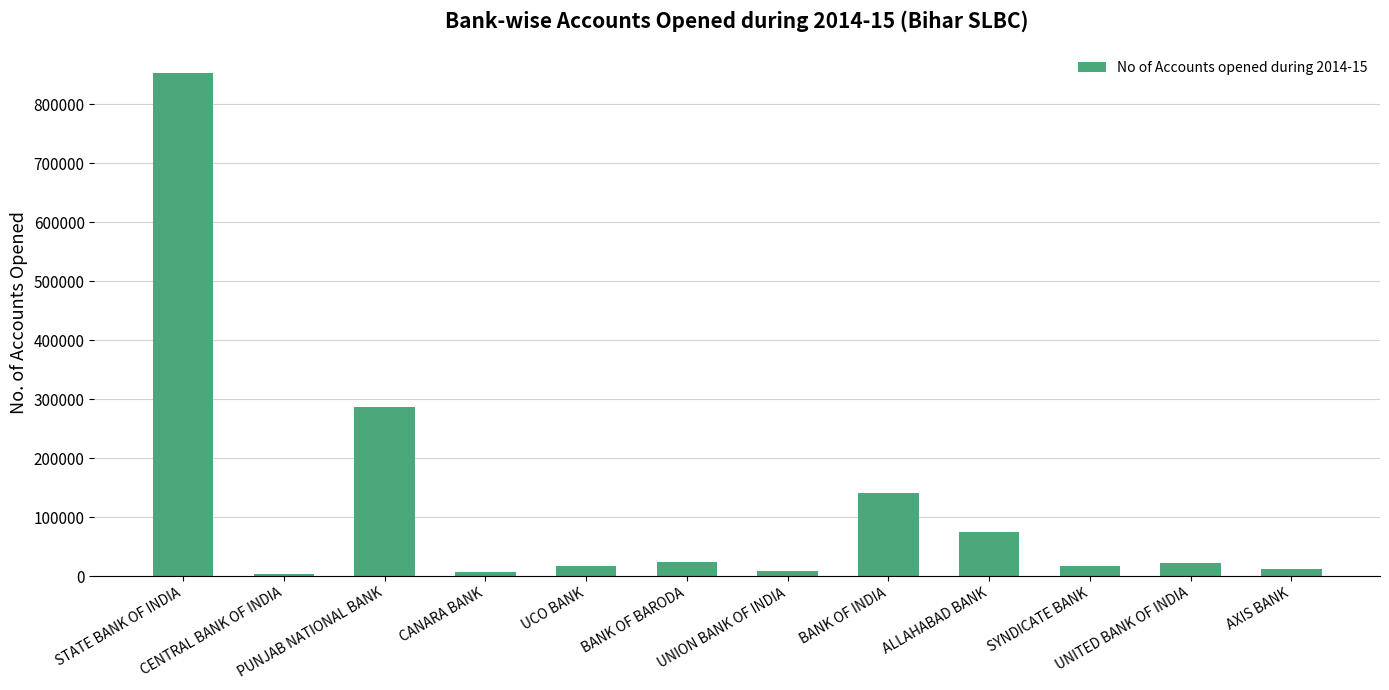

Does the chart contain any negative values?

No